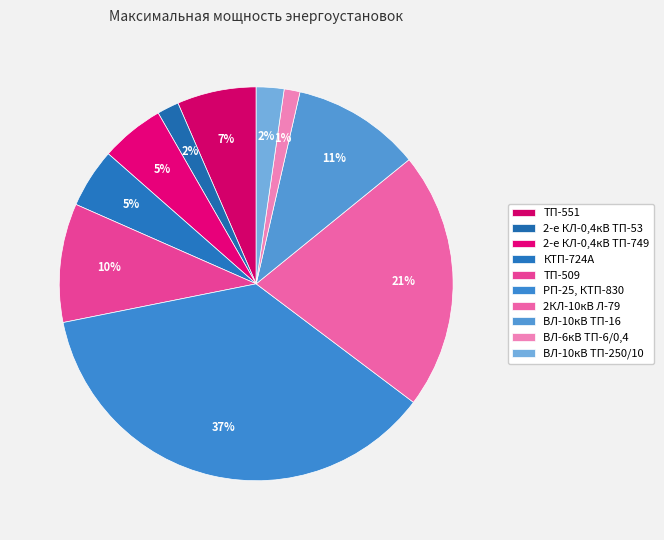

How many slices are in this pie chart?

10